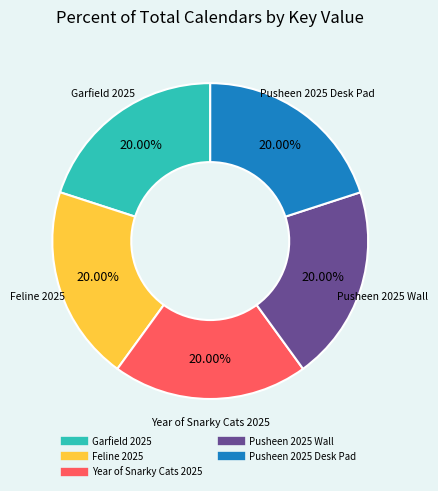

Combined, do Year of Snarky Cats 2025 and Garfield 2025 account for over 50%?

No